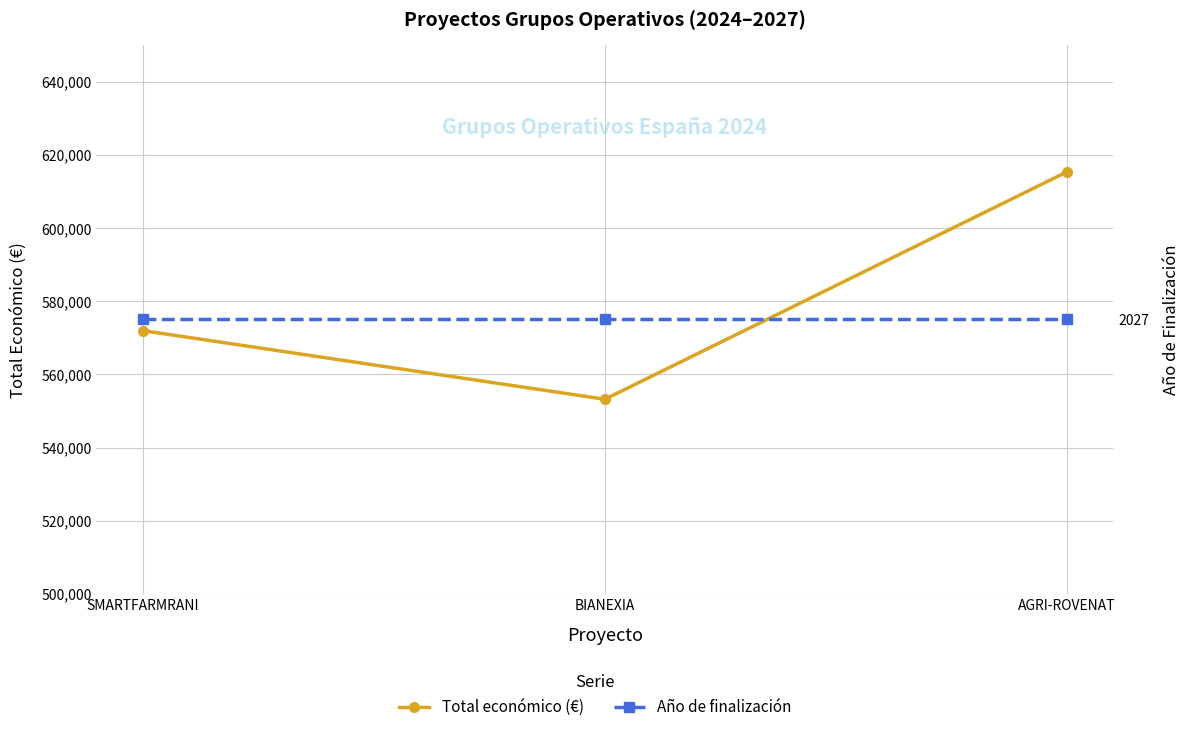

Is the value of Año de finalización at BIANEXIA greater than the value of Total económico (€) at AGRI-ROVENAT?

No